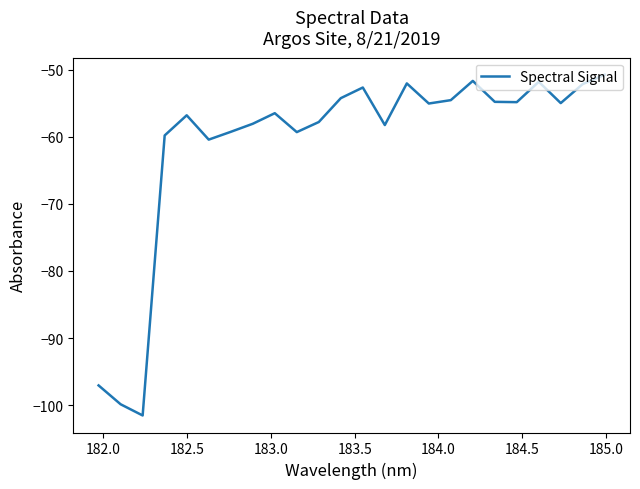

How many distinct data groups are displayed?

1